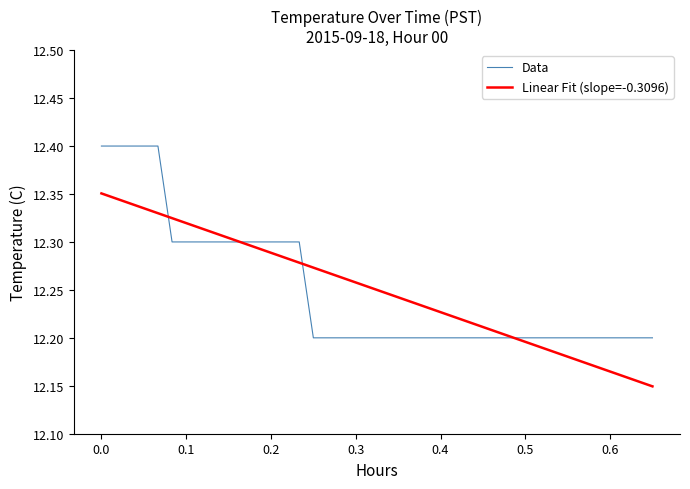

Is this an area chart (filled region under the line)?

No